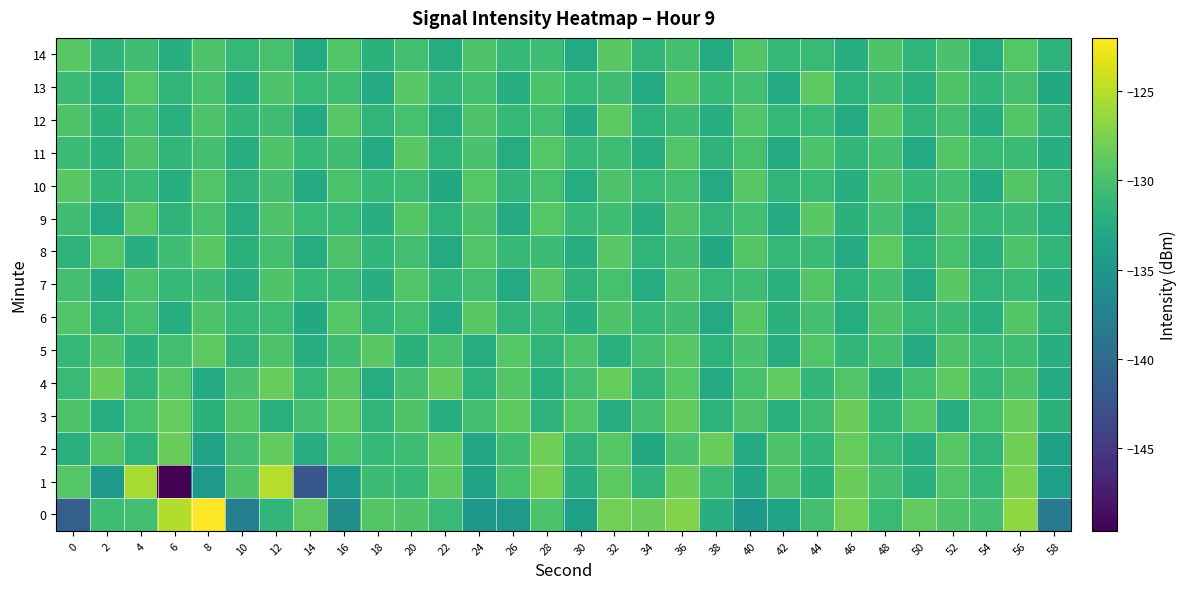

At which category is the sum across all series the highest?

56